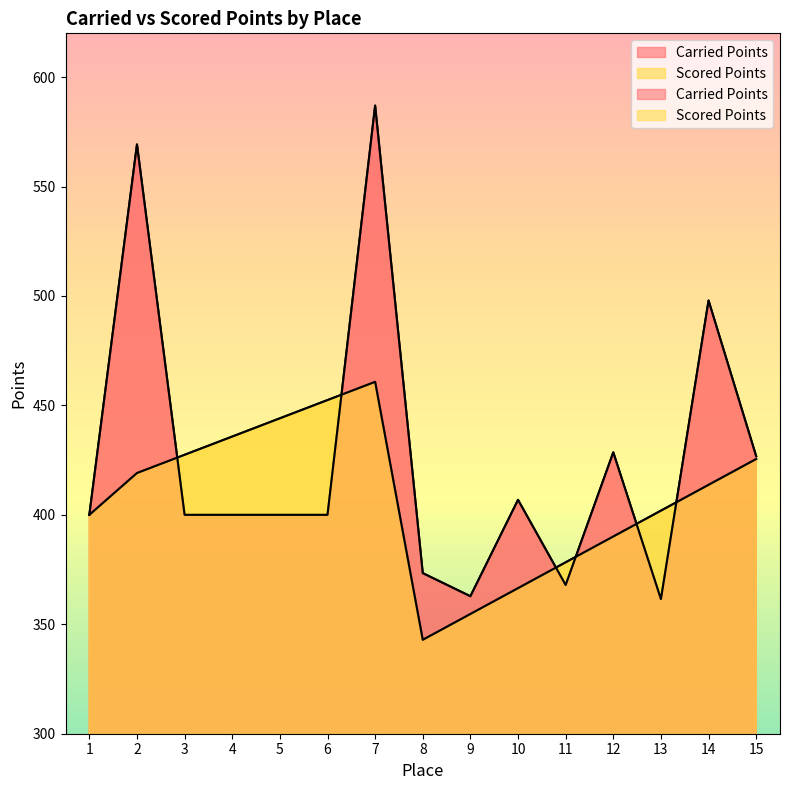

Is it true that Carried Points equals 94.0 at 8?

False